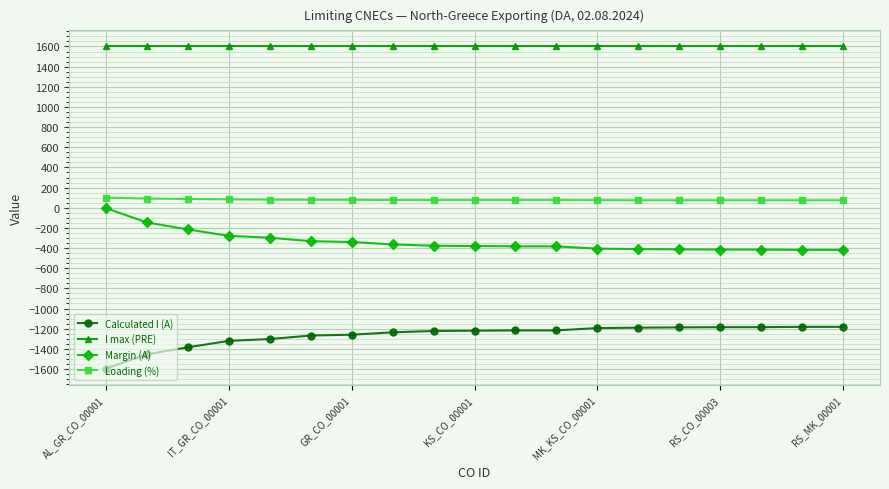

What is the value of the Margin (A) point at the 11th from the left?

-383